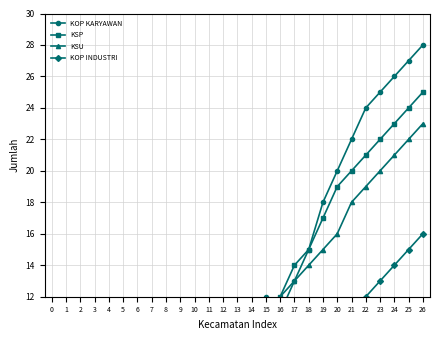

At which category does KOP KARYAWAN reach its first local valley?

1